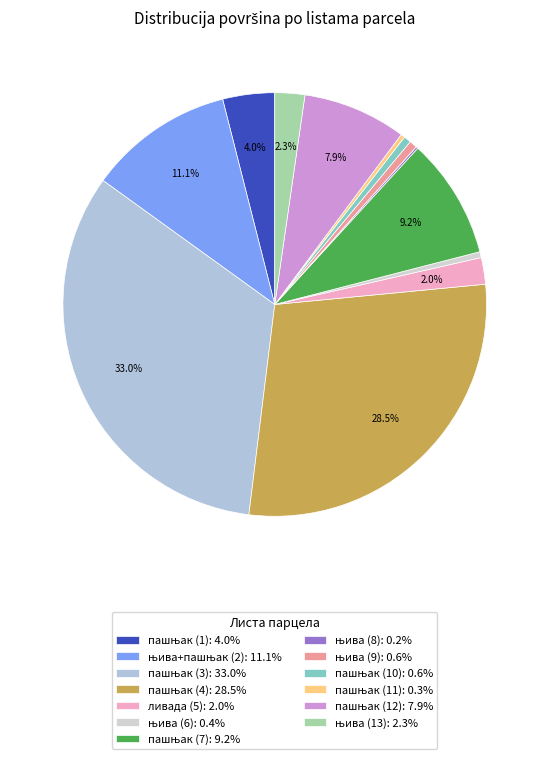

How many slices are in this pie chart?

13